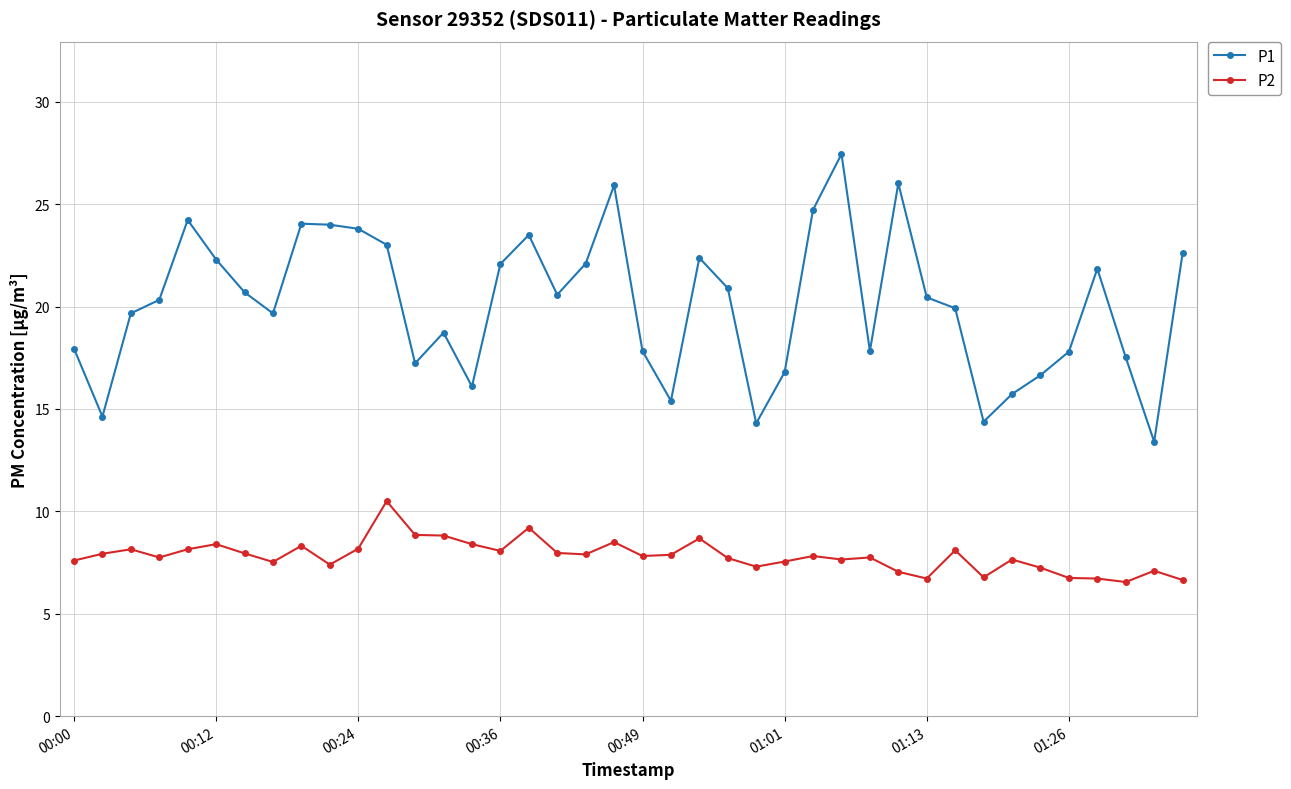

What is the average value of the P2 series?

7.8